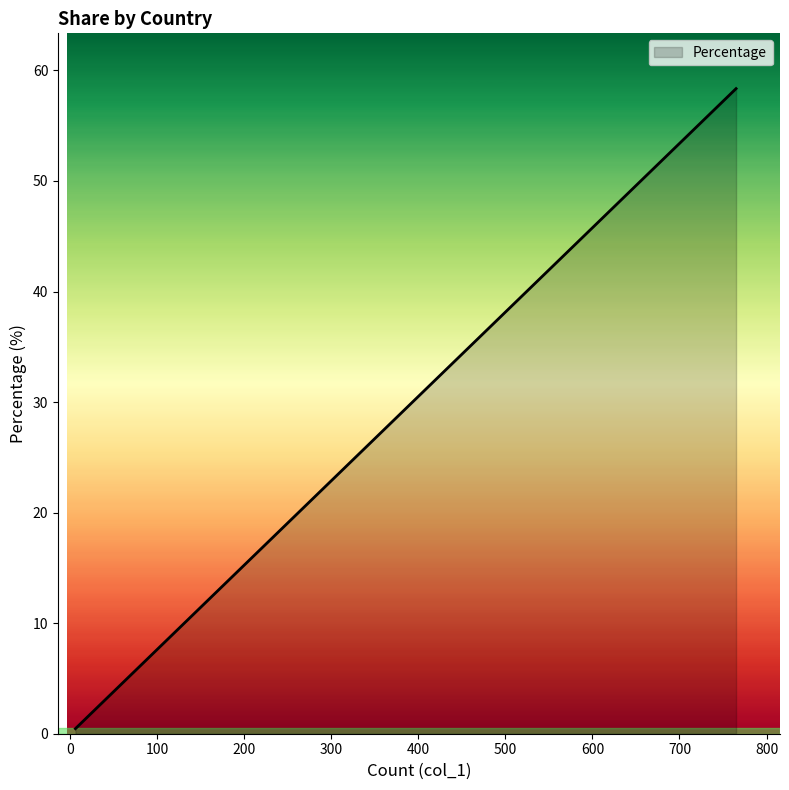

How many series are shown in this chart?

1